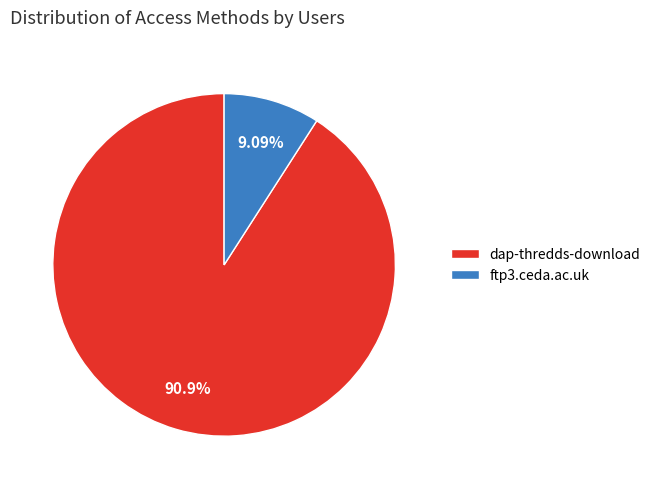

What percentage is the dap-thredds-download slice, to the nearest percent?

91%